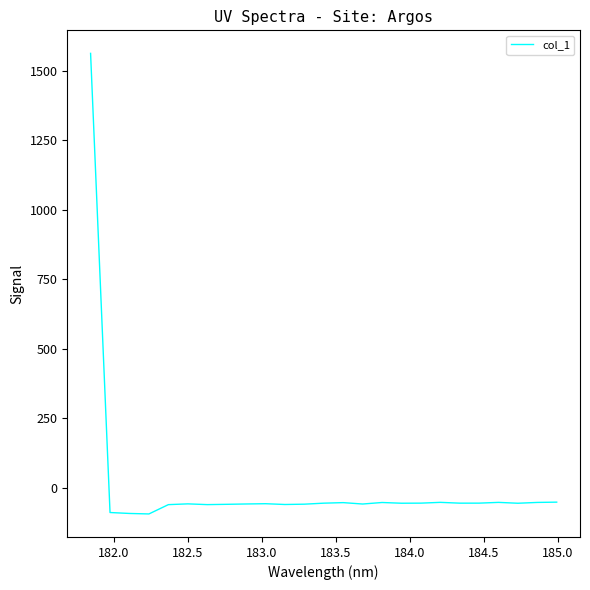

What is the smallest value displayed?

-94.8